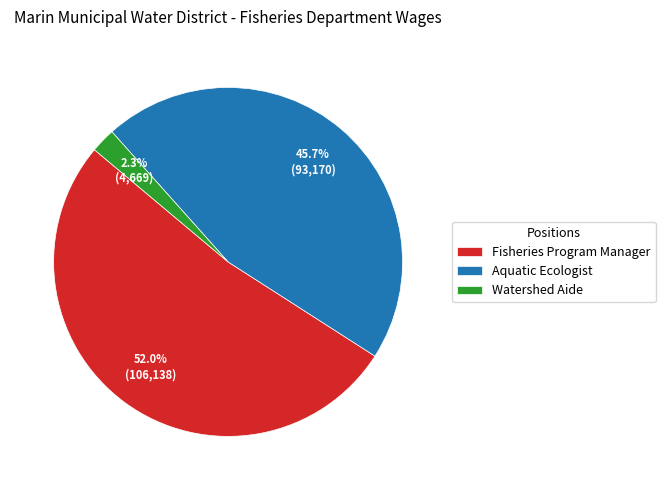

To the nearest percent, what portion does Watershed Aide represent?

2%